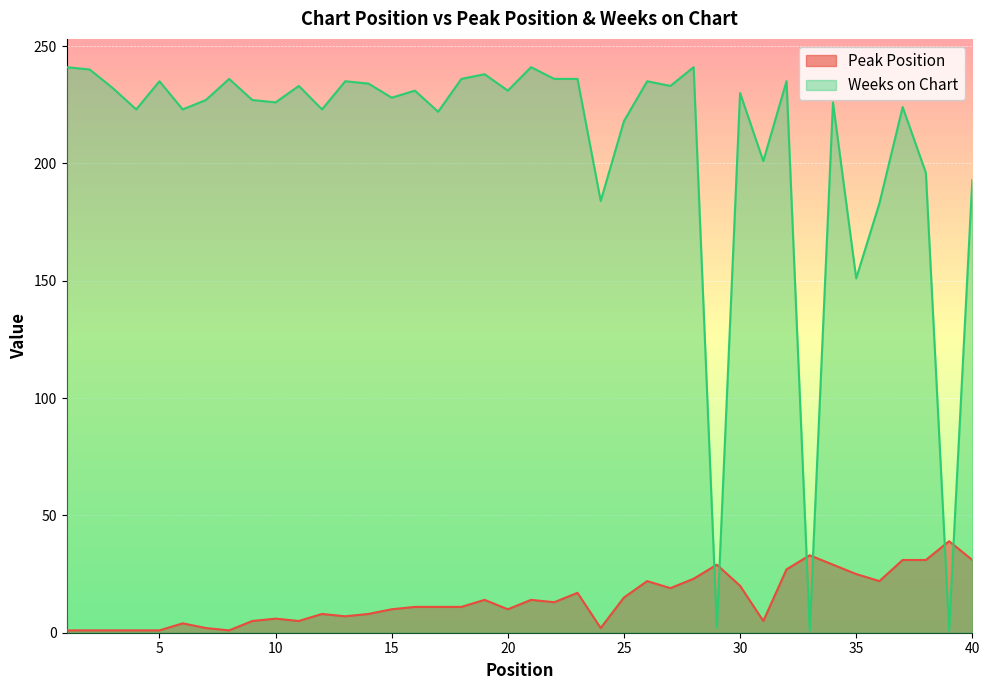

Which category has the lowest value across all series?

1